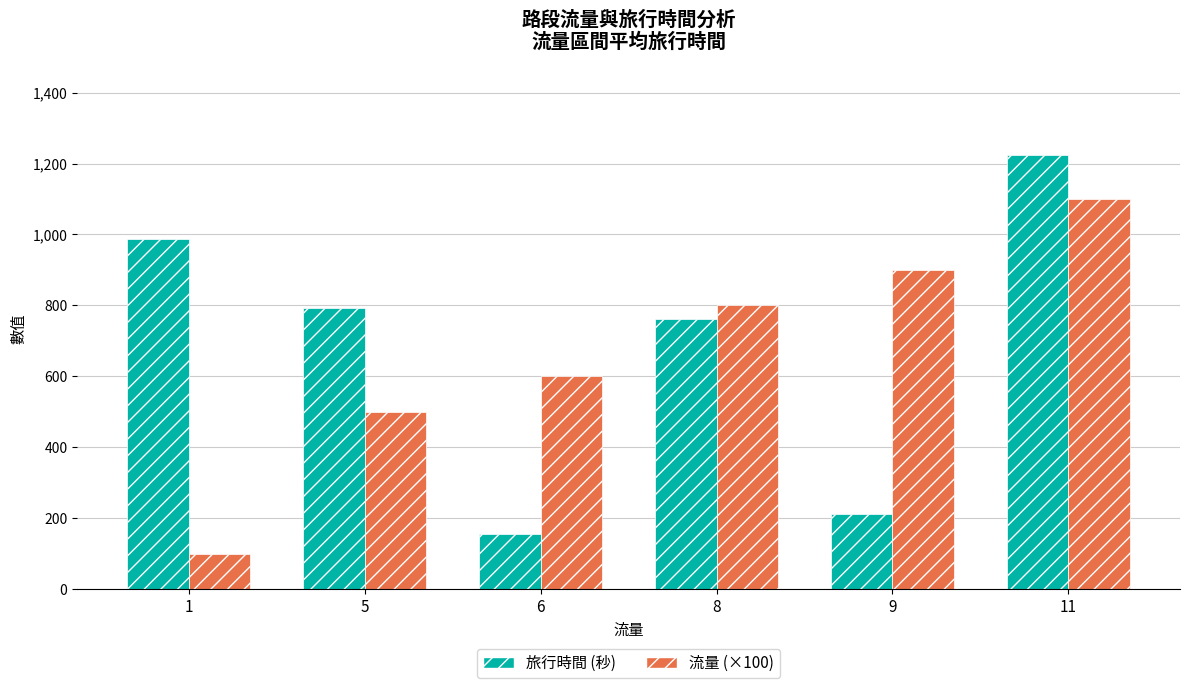

How many values in the 流量 (×100) series are below 800?

3